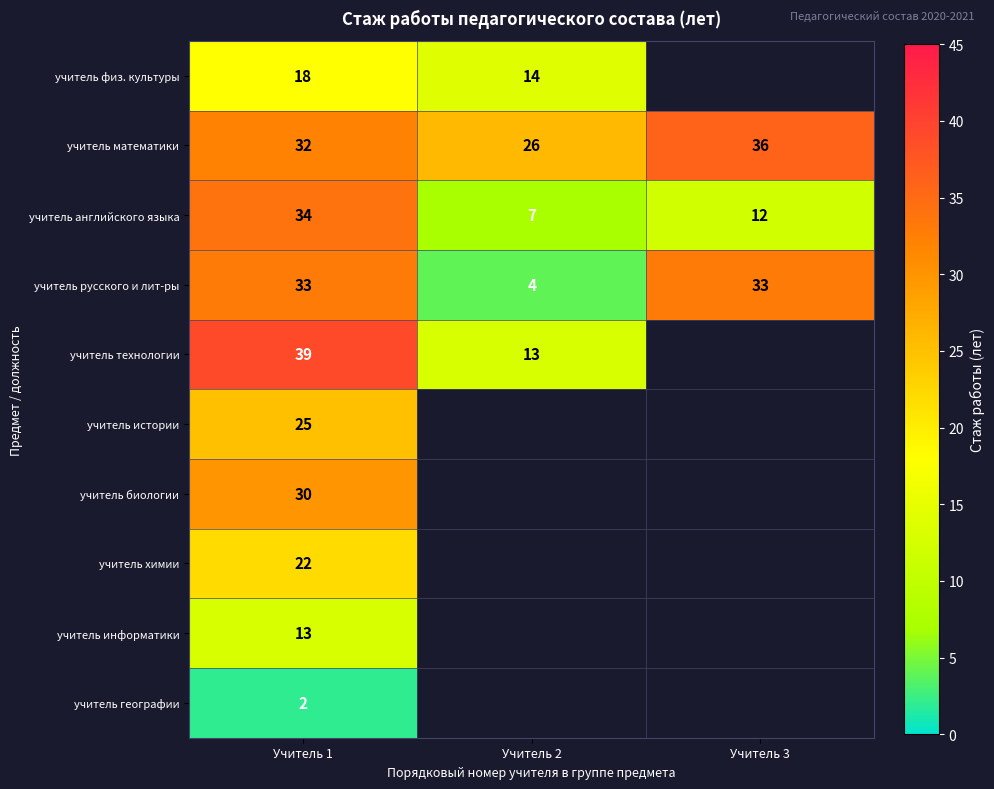

The учитель английского языка series shows 4 at Учитель 2. True or false?

False